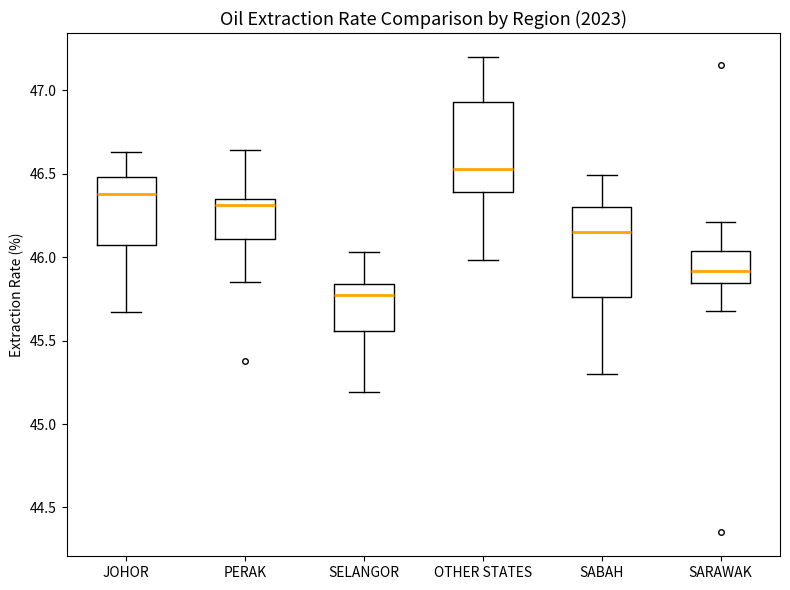

Which box's median line is the highest?

OTHER STATES